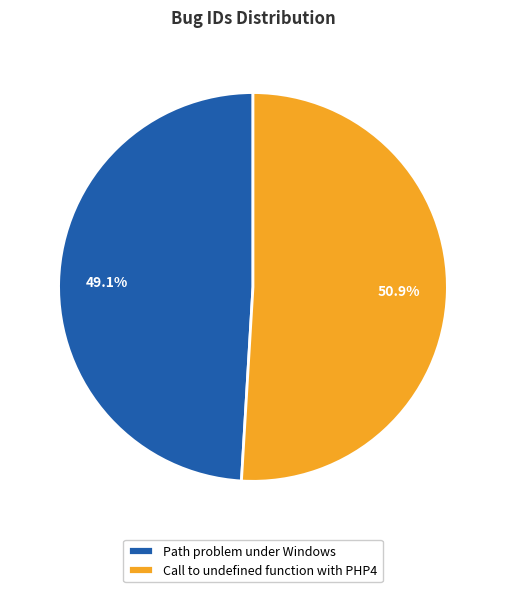

What portion of the pie excludes Path problem under Windows?

50.9%